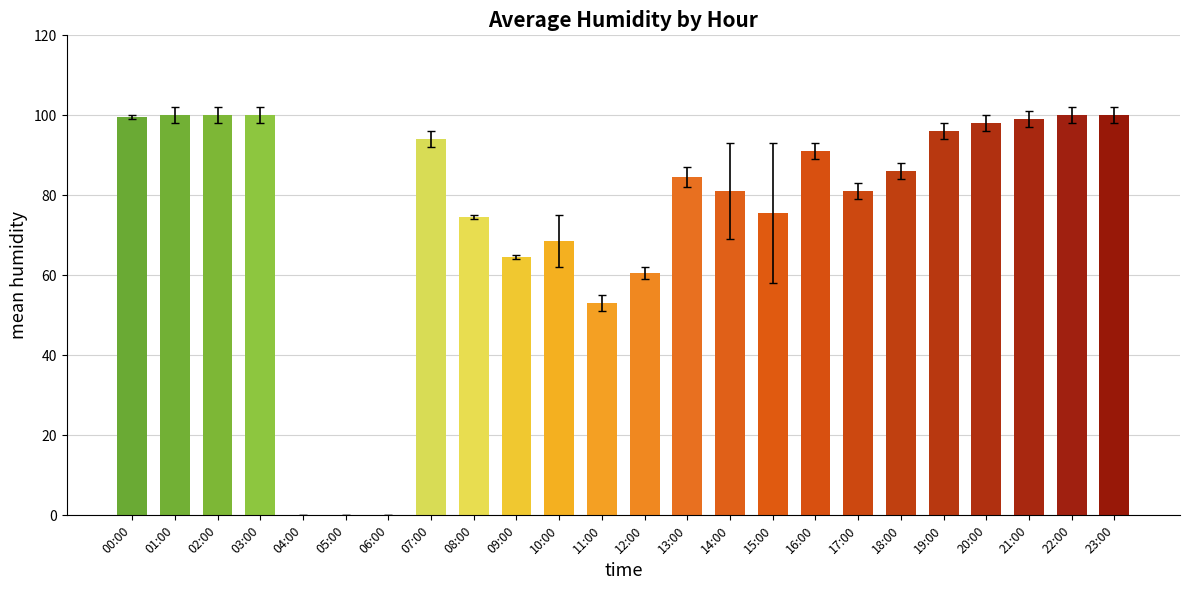

What is the maximum value shown in the chart?

100.0